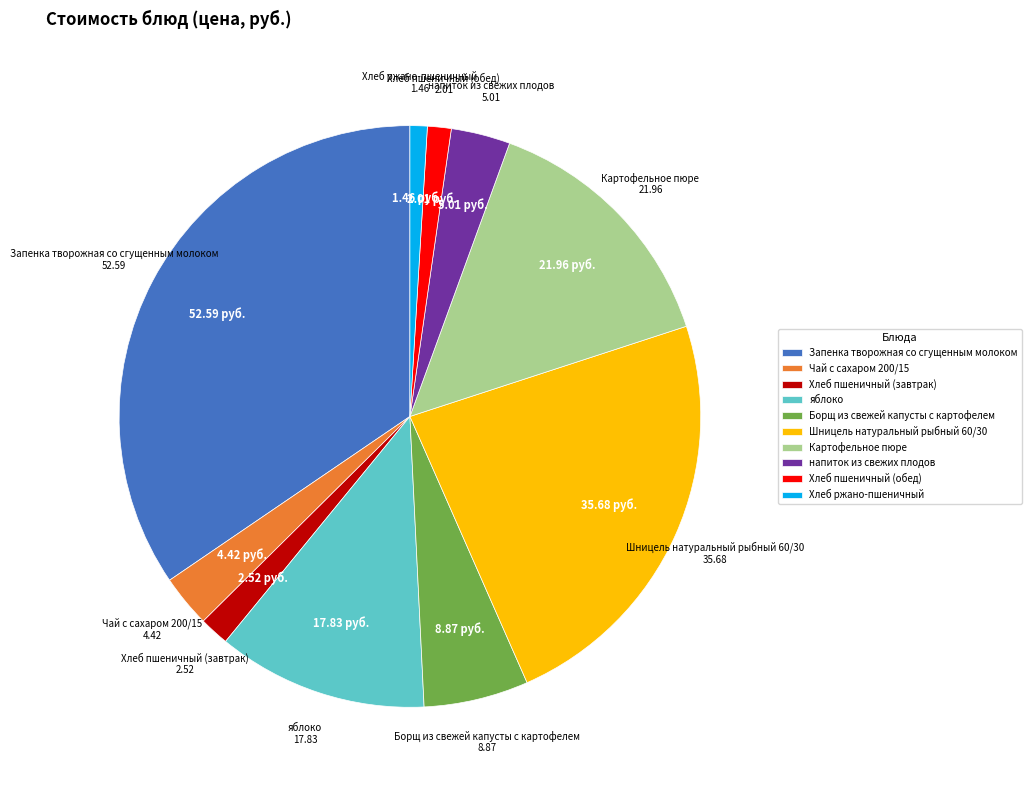

How many slices are in this pie chart?

10